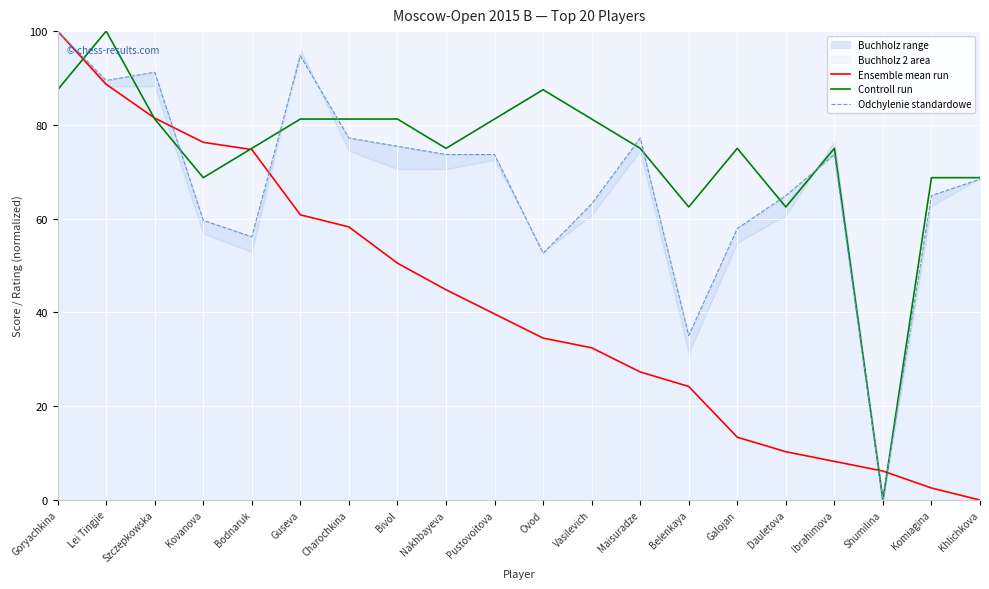

What position from the left is Shumilina?

18